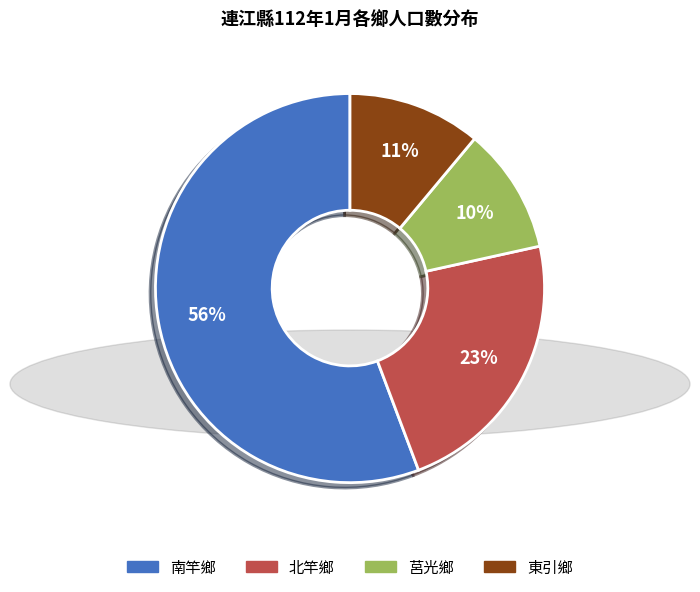

To the nearest percent, what percentage of the pie is 南竿鄉?

56%